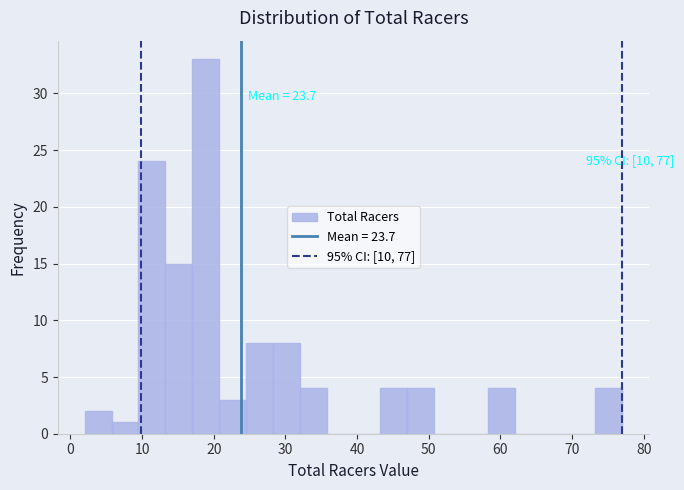

Around what value on the x-axis is the tallest bar? Give the approximate position of its centre, as read against the axis.

19